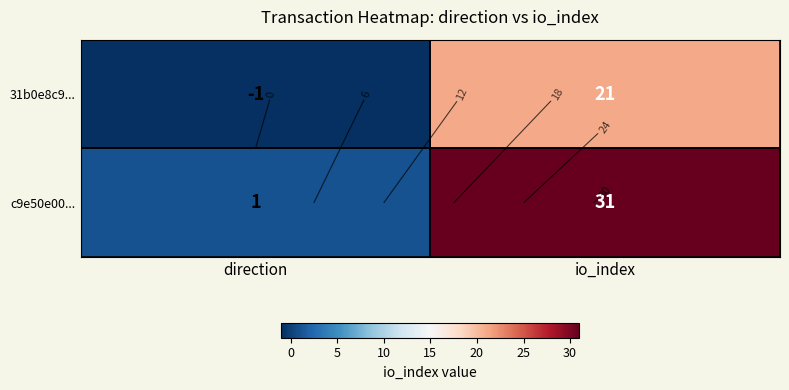

What is the total value across all series at io_index?

52